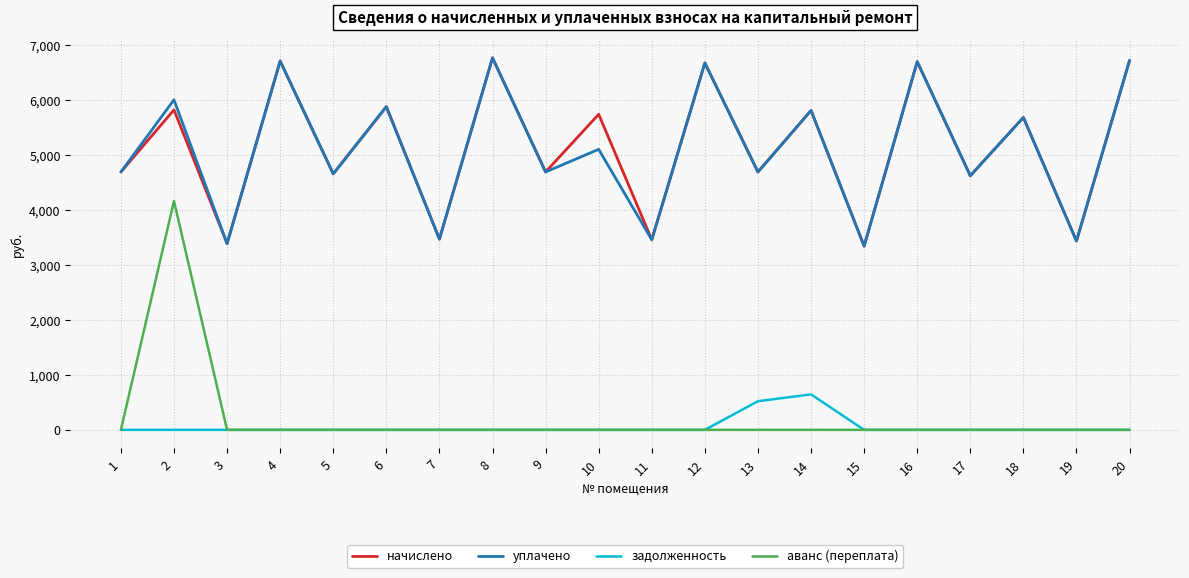

How many interior local valleys does the уплачено series have?

9